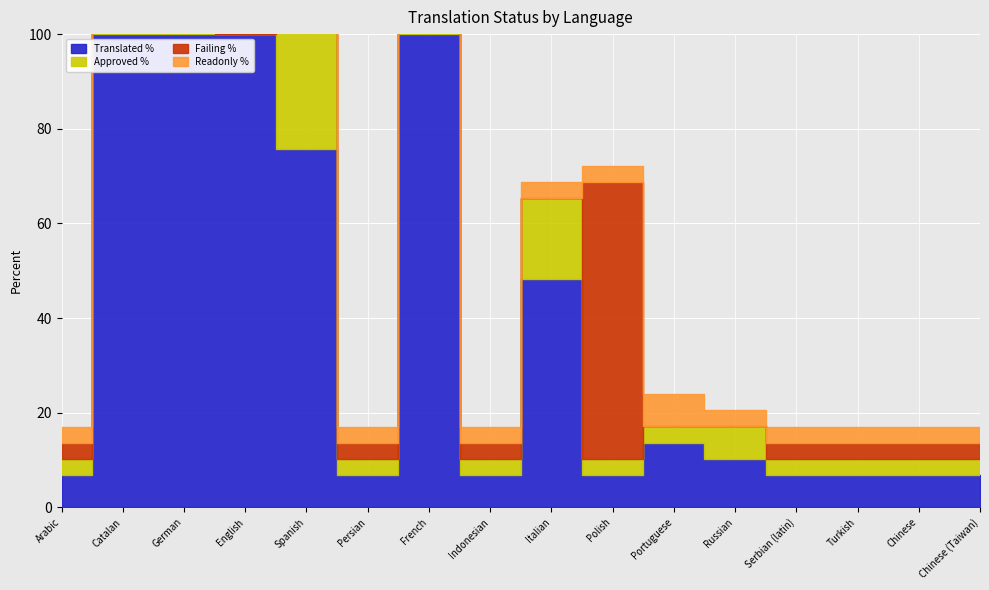

At which label does Translated % first exceed 10?

Catalan